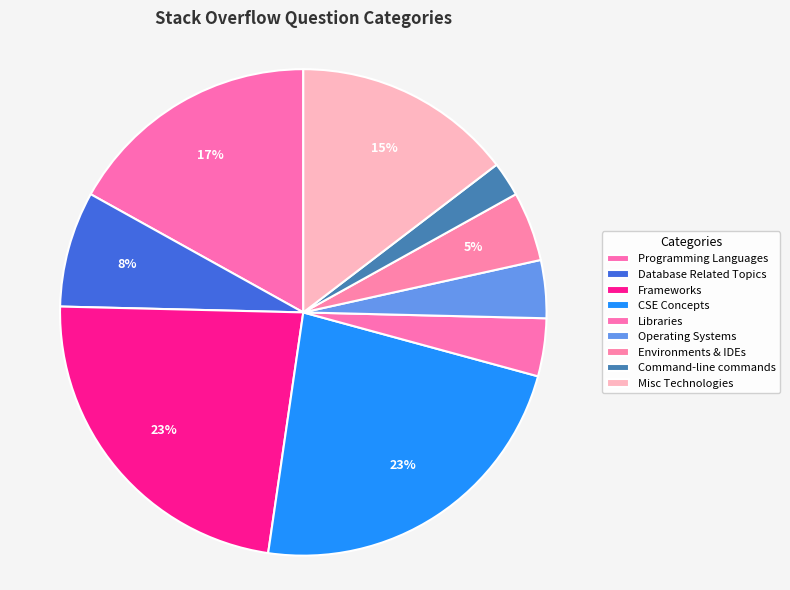

Which slice is the largest?

Frameworks